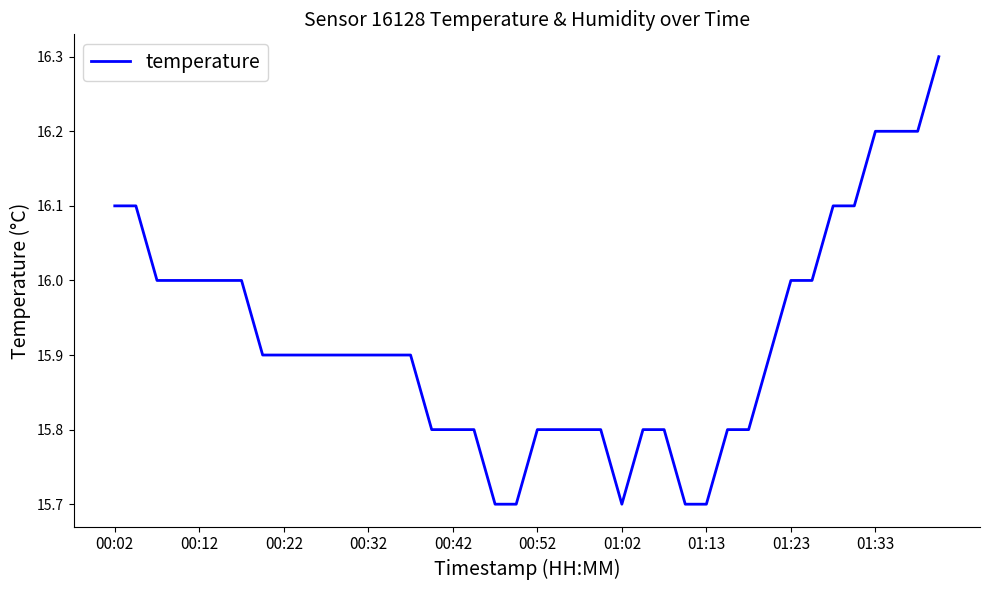

What is the difference between the maximum and minimum values?

0.6